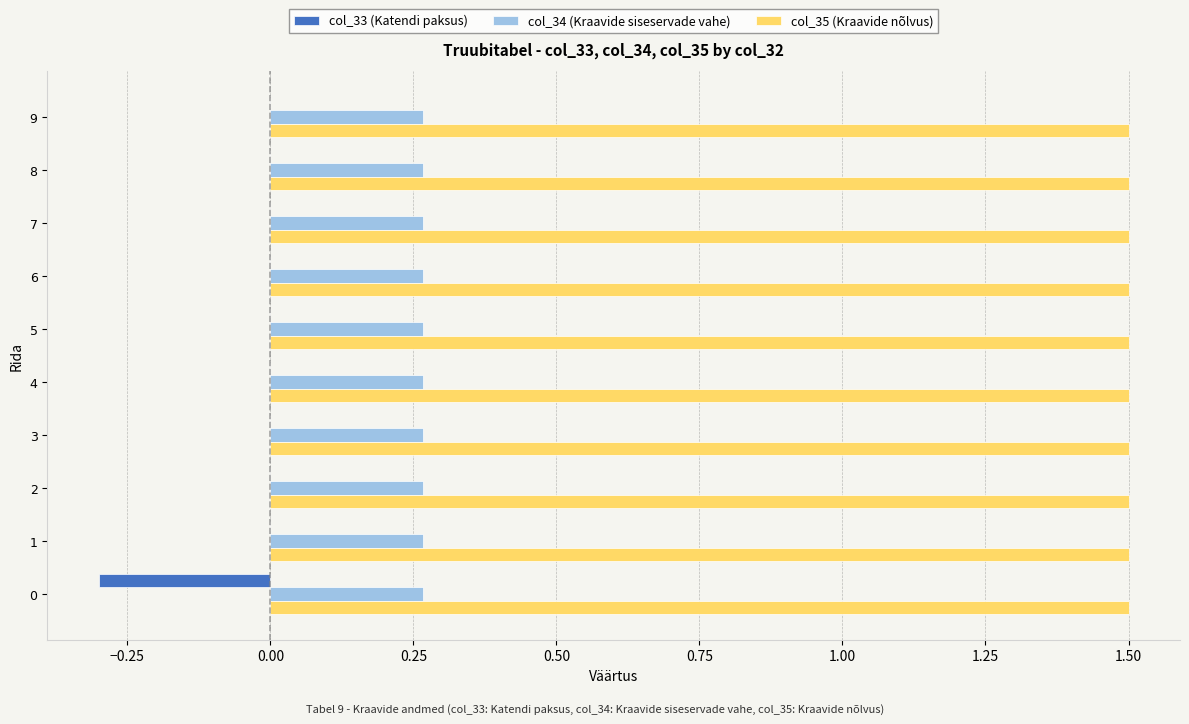

The col_35 (Kraavide nõlvus) series shows 1.5 at 7. True or false?

True